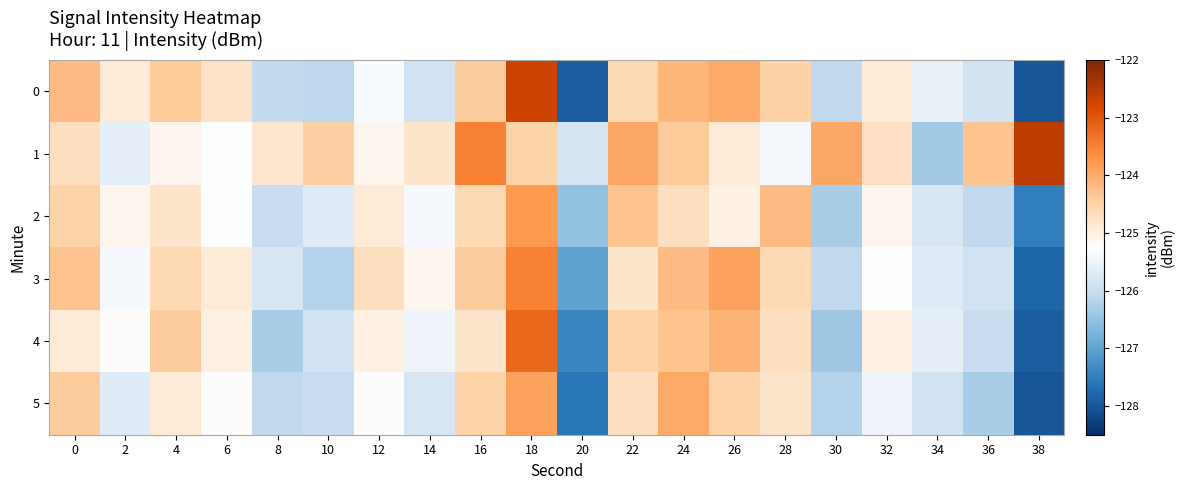

Reading left to right, extract all data points from this chart.

0: 0=-124.2	2=-124.9	4=-124.4	6=-124.8	8=-126.1	10=-126.1	12=-125.3	14=-125.9	16=-124.4	18=-122.7	20=-127.9	22=-124.6	24=-124.1	26=-124.0	28=-124.5	30=-126.1	32=-124.9	34=-125.6	36=-125.9	38=-128.0
1: 0=-124.7	2=-125.6	4=-125.1	6=-125.3	8=-124.8	10=-124.5	12=-125.1	14=-124.8	16=-123.5	18=-124.5	20=-125.9	22=-124.0	24=-124.4	26=-124.9	28=-125.4	30=-124.0	32=-124.7	34=-126.4	36=-124.3	38=-122.6
2: 0=-124.5	2=-125.1	4=-124.8	6=-125.3	8=-126.0	10=-125.7	12=-124.9	14=-125.4	16=-124.6	18=-123.8	20=-126.5	22=-124.3	24=-124.7	26=-125.0	28=-124.2	30=-126.3	32=-125.1	34=-125.8	36=-126.1	38=-127.5
3: 0=-124.3	2=-125.4	4=-124.6	6=-124.9	8=-125.8	10=-126.2	12=-124.7	14=-125.1	16=-124.4	18=-123.5	20=-127.0	22=-124.8	24=-124.2	26=-123.9	28=-124.6	30=-126.1	32=-125.3	34=-125.7	36=-125.9	38=-127.8
4: 0=-124.9	2=-125.2	4=-124.4	6=-125.0	8=-126.3	10=-125.9	12=-125.0	14=-125.5	16=-124.8	18=-123.2	20=-127.4	22=-124.5	24=-124.3	26=-124.1	28=-124.7	30=-126.4	32=-125.0	34=-125.6	36=-126.0	38=-127.9
5: 0=-124.4	2=-125.7	4=-124.9	6=-125.2	8=-126.1	10=-126.0	12=-125.2	14=-125.8	16=-124.5	18=-123.9	20=-127.6	22=-124.7	24=-124.0	26=-124.5	28=-124.8	30=-126.2	32=-125.5	34=-125.9	36=-126.3	38=-128.0